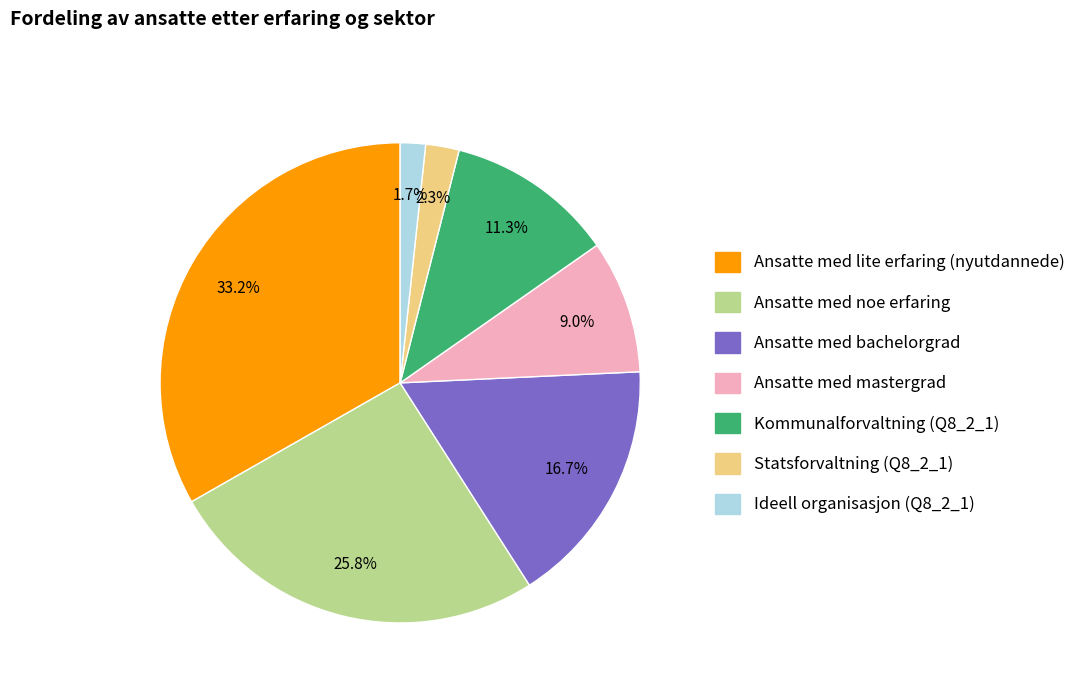

How many segments does this pie chart have?

7